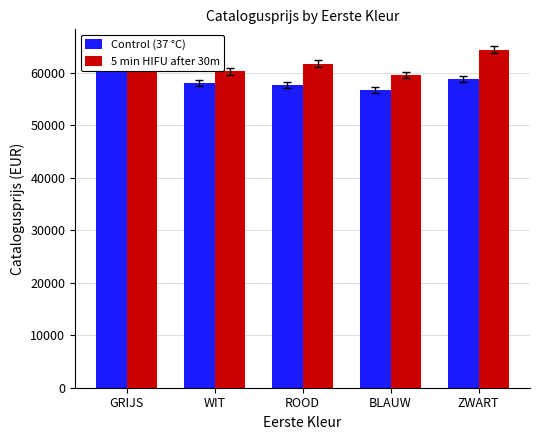

What are all the series names shown in the legend?

Control (37 °C), 5 min HIFU after 30m